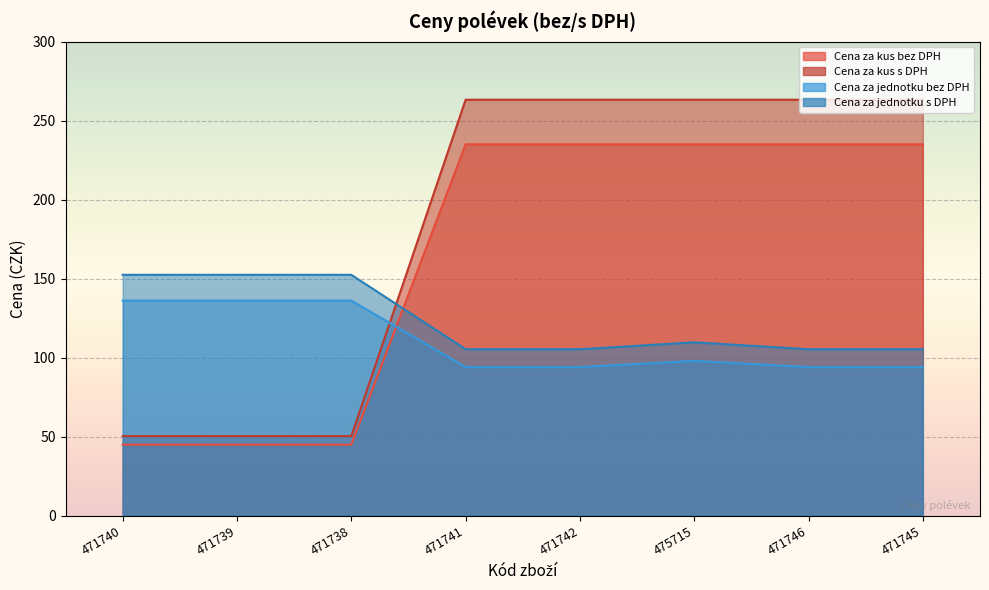

The Cena za jednotku s DPH series shows 105.3 at 471742. True or false?

True